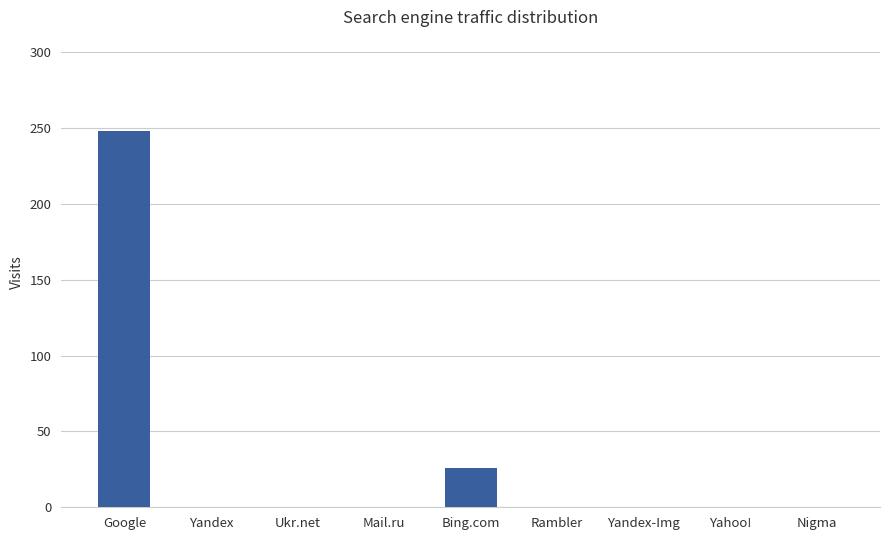

What is the change in value from Google to Ukr.net?

-248